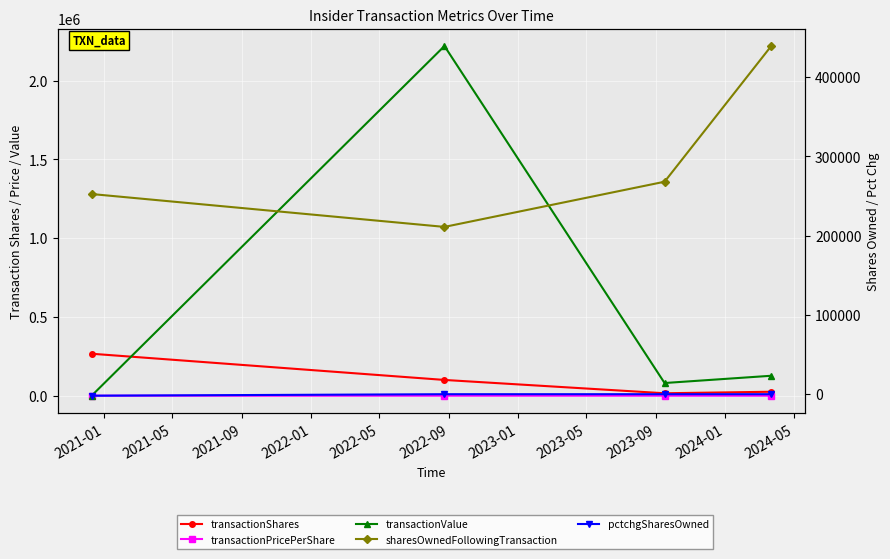

True or false: sharesOwnedFollowingTransaction and pctchgSharesOwned cross at least once.

False